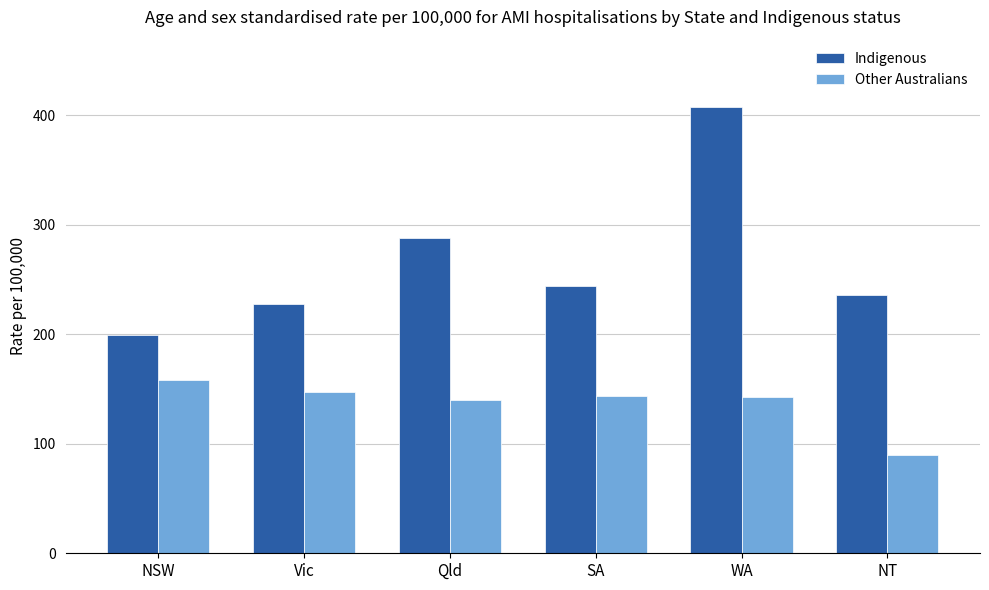

What is the approximate value of Indigenous at Vic?

228